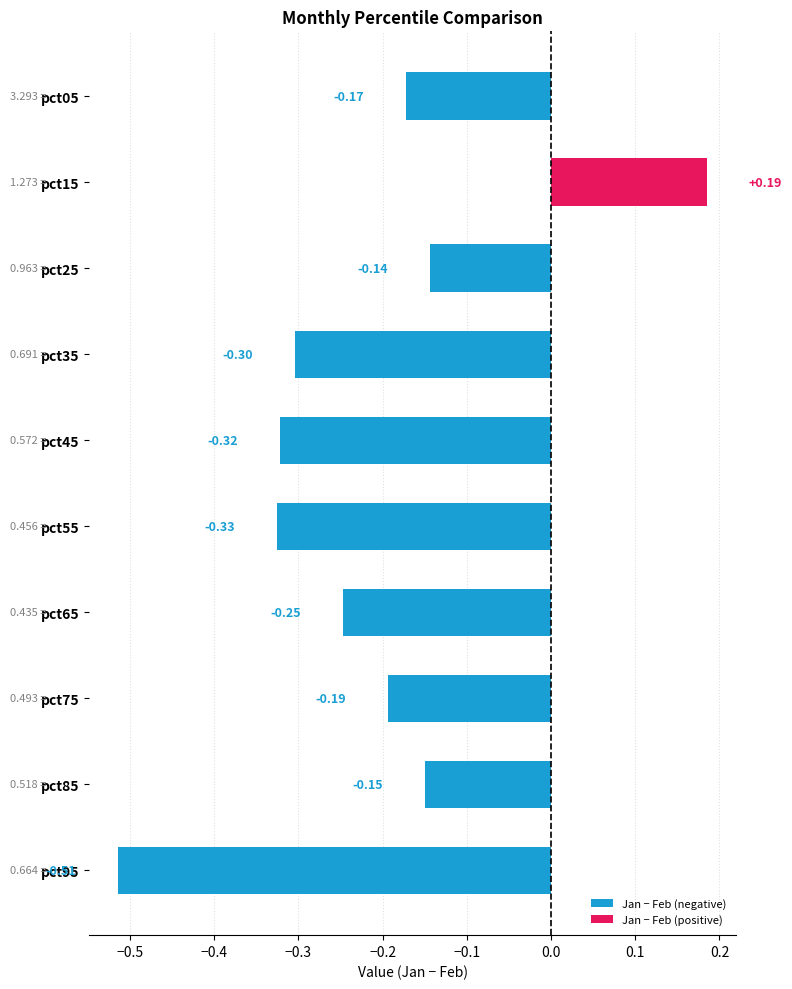

Rank the categories by Jan − Feb (negative) value from lowest to highest.

pct95, pct55, pct45, pct35, pct65, pct75, pct05, pct85, pct25